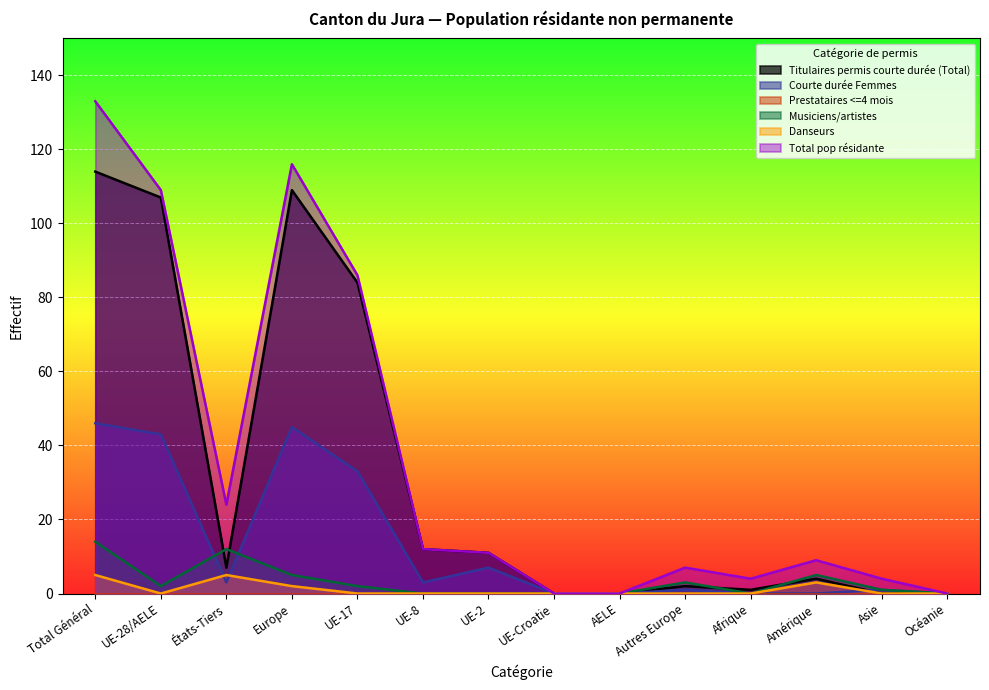

Rank the categories by Courte durée Femmes value from lowest to highest.

UE-Croatie, AELE, Afrique, Amérique, Océanie, Autres Europe, Asie, États-Tiers, UE-8, UE-2, UE-17, UE-28/AELE, Europe, Total Général